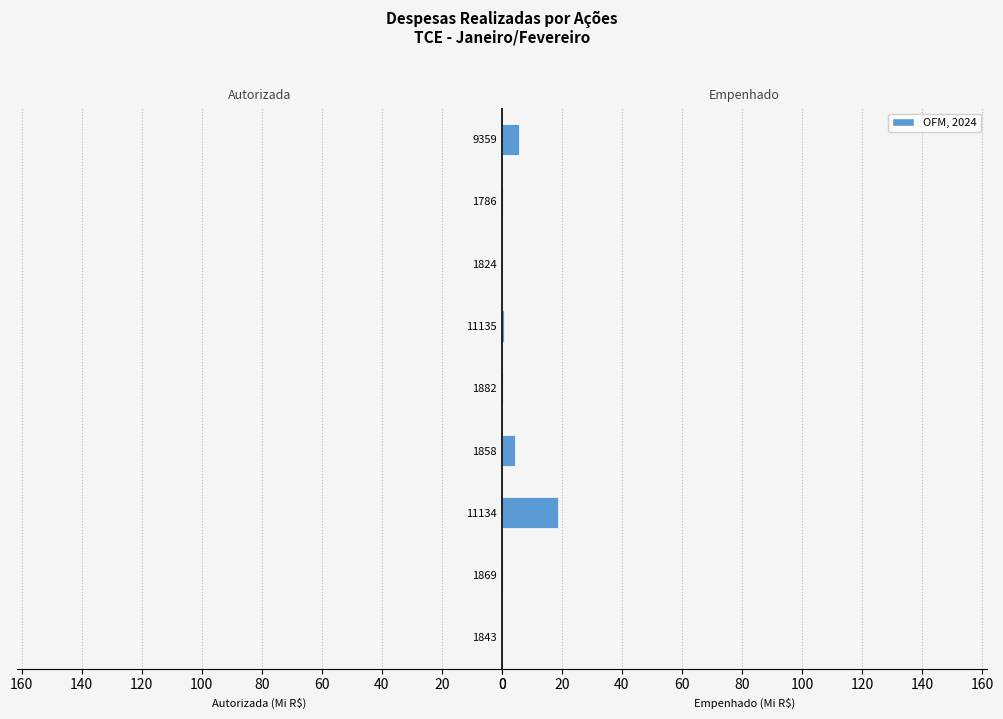

What is the minimum value for Empenhado?

0.1